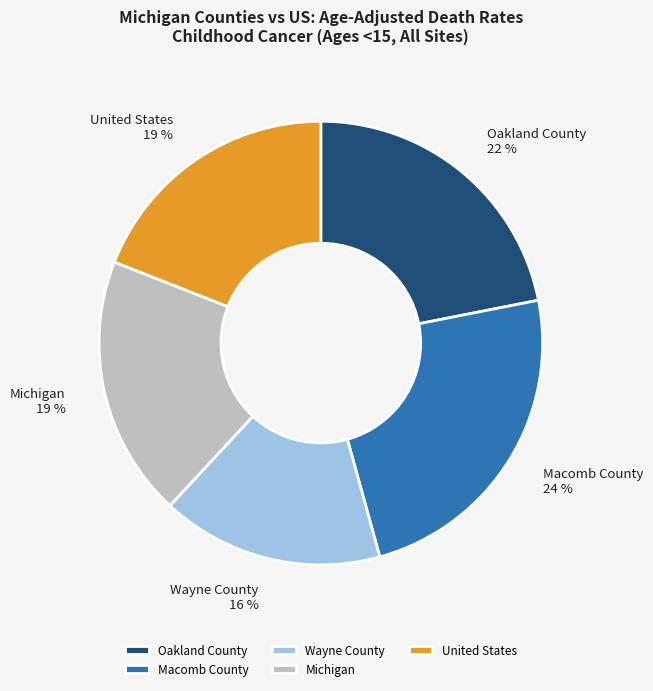

Which slice is the largest?

Macomb County